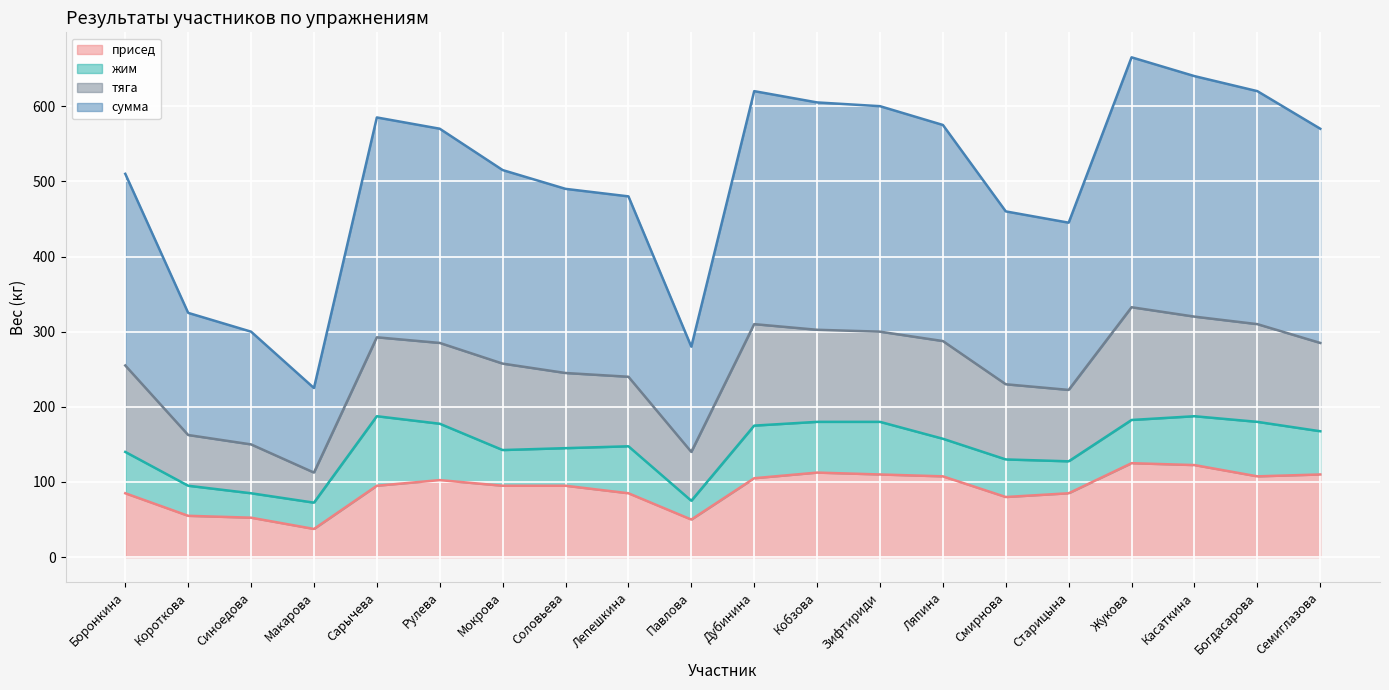

What is the lowest value of the присед series?

37.5